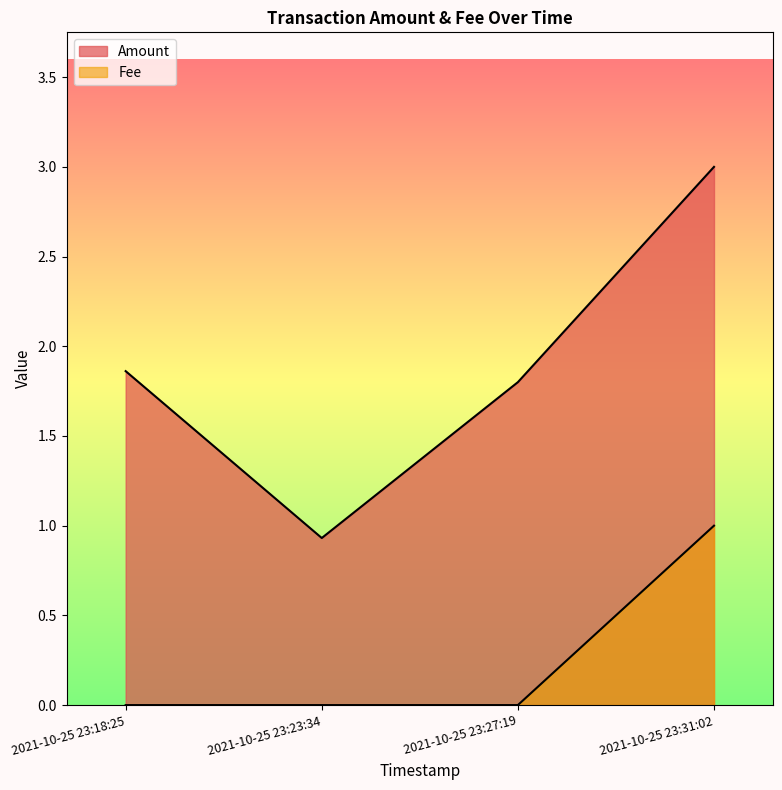

True or false: Amount and Fee cross at least once.

False